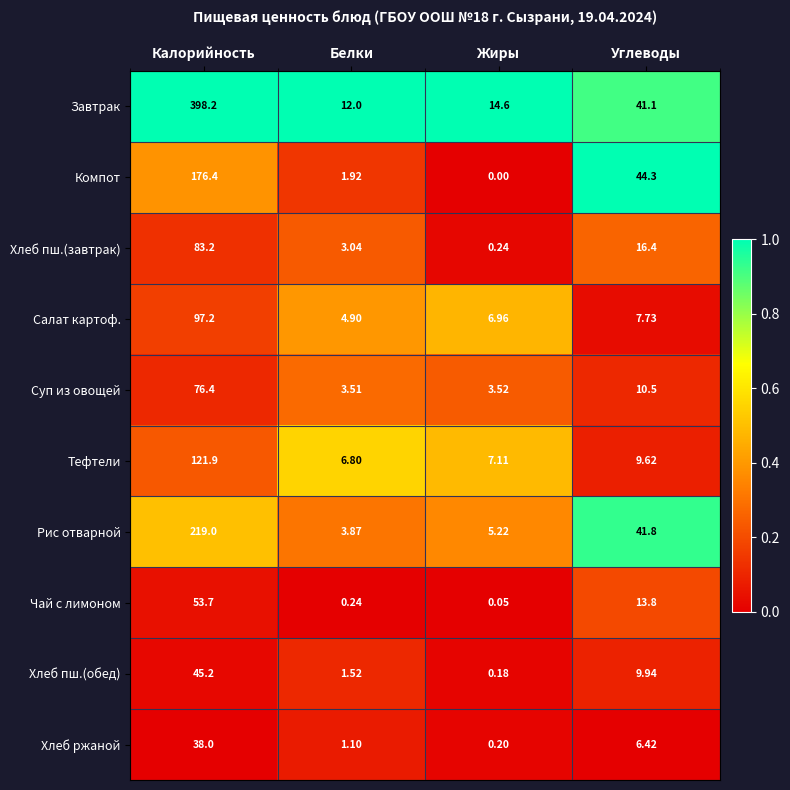

Which series changed the most between Калорийность and Жиры?

Завтрак